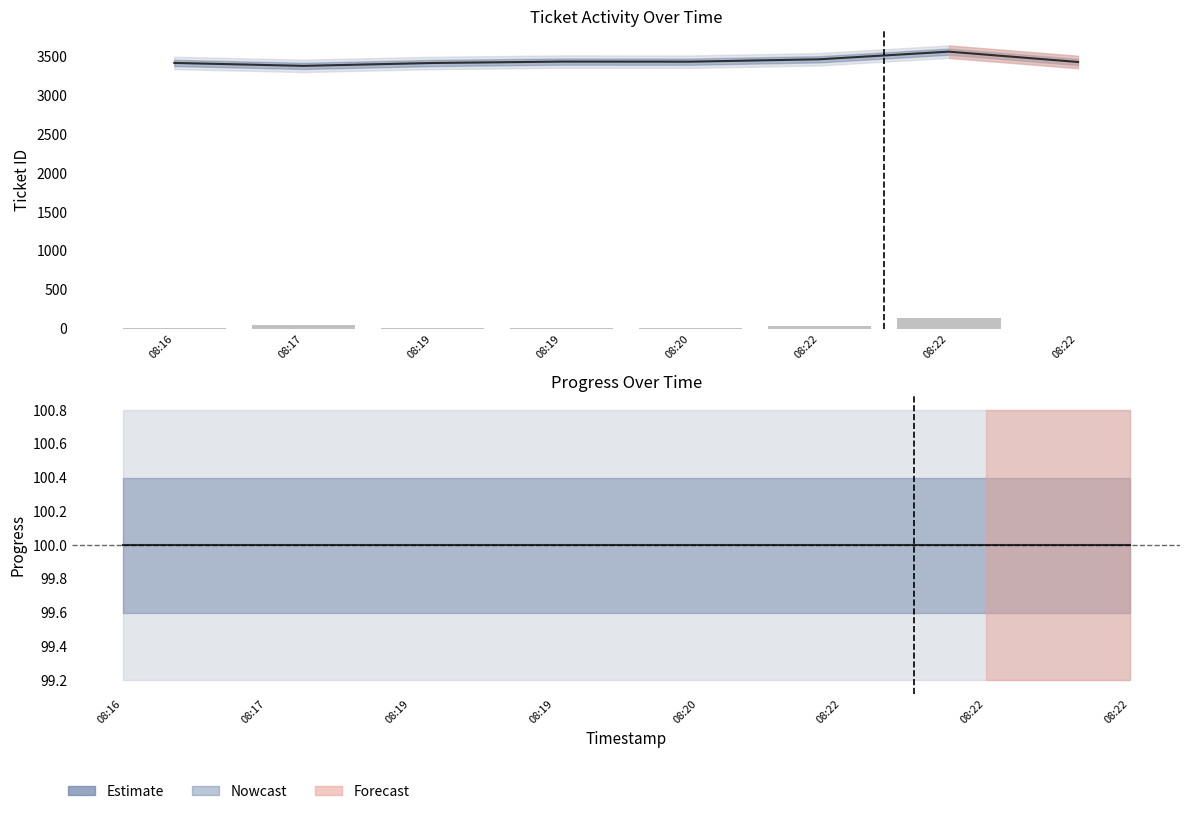

Is it true that Ticket ID equals 773 at 08:16?

False